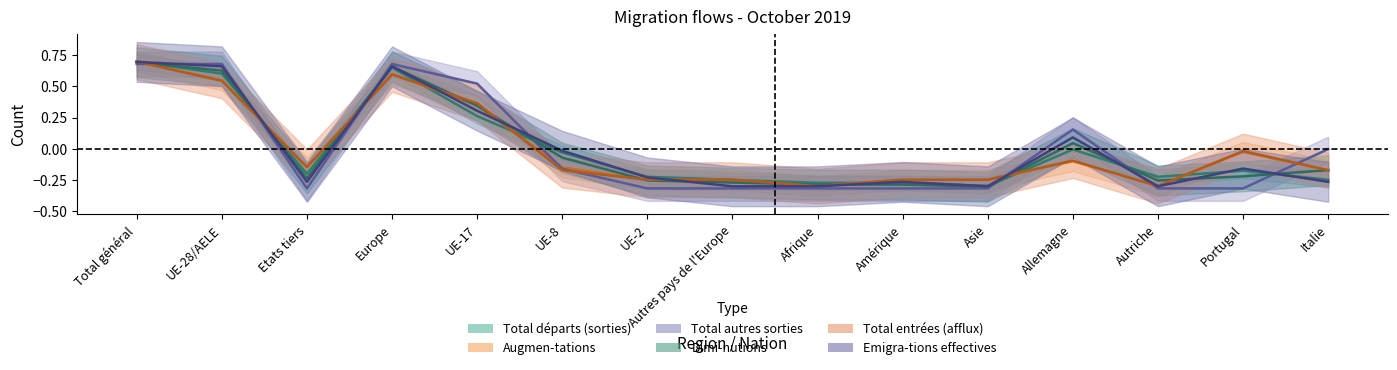

What is the difference between the maximum and minimum values in the Dimi-nutions series?

1.0